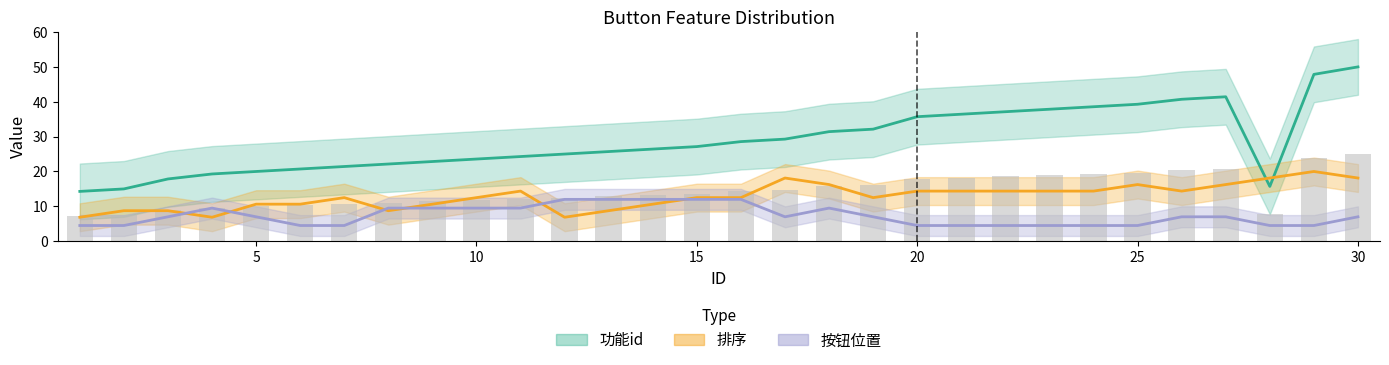

Is the value of 排序 at 0 greater than the value of 按钮位置 at 26?

No